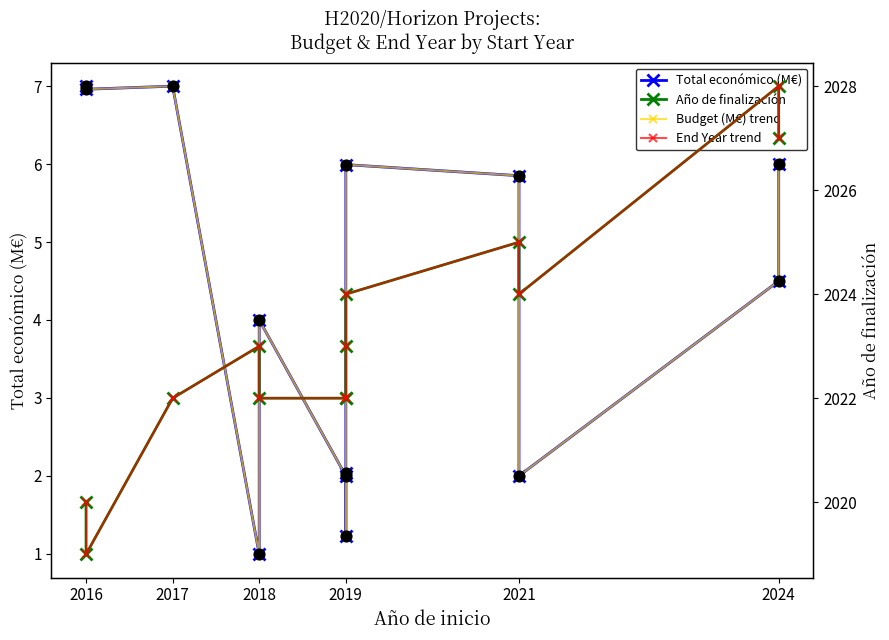

Which series reaches the maximum Y coordinate?

Año de finalización